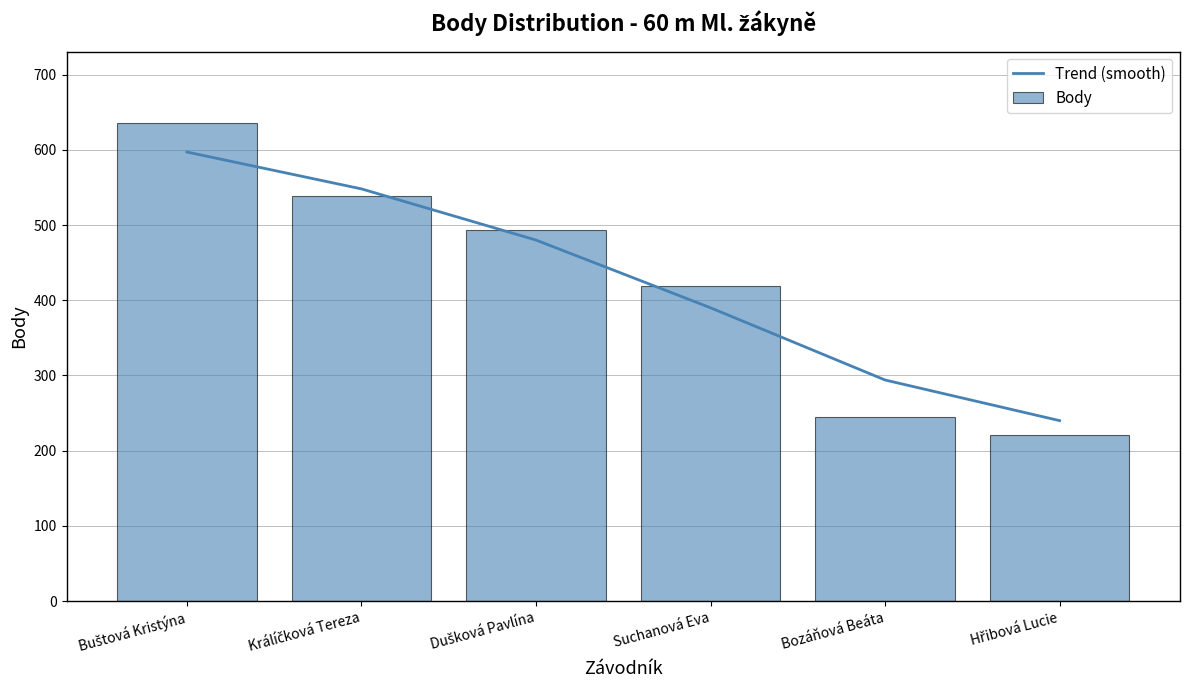

Which series has the largest total across all categories?

Body